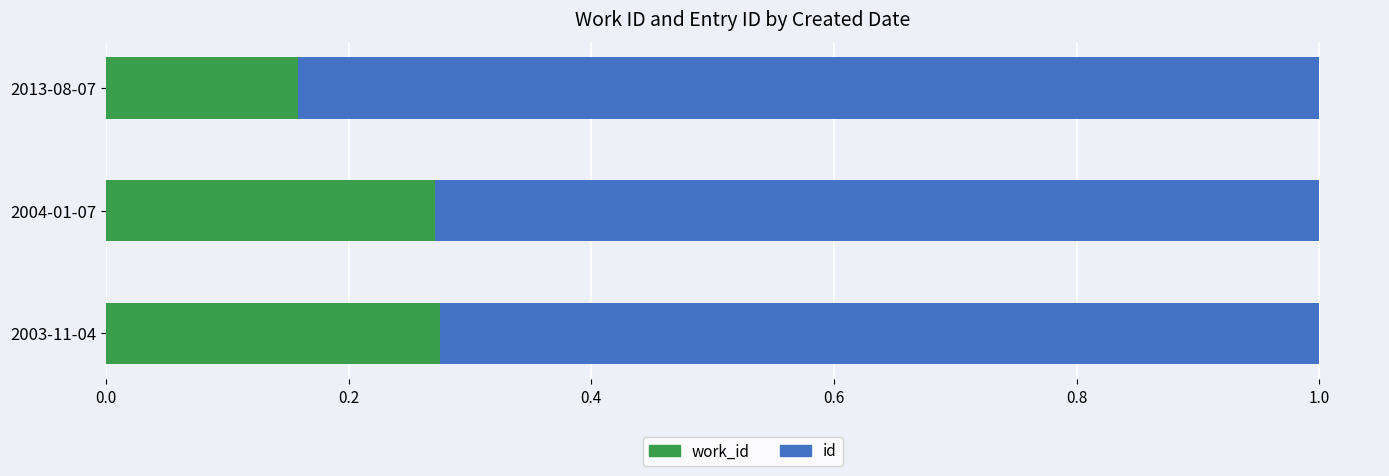

How many categories are shown in the chart?

3